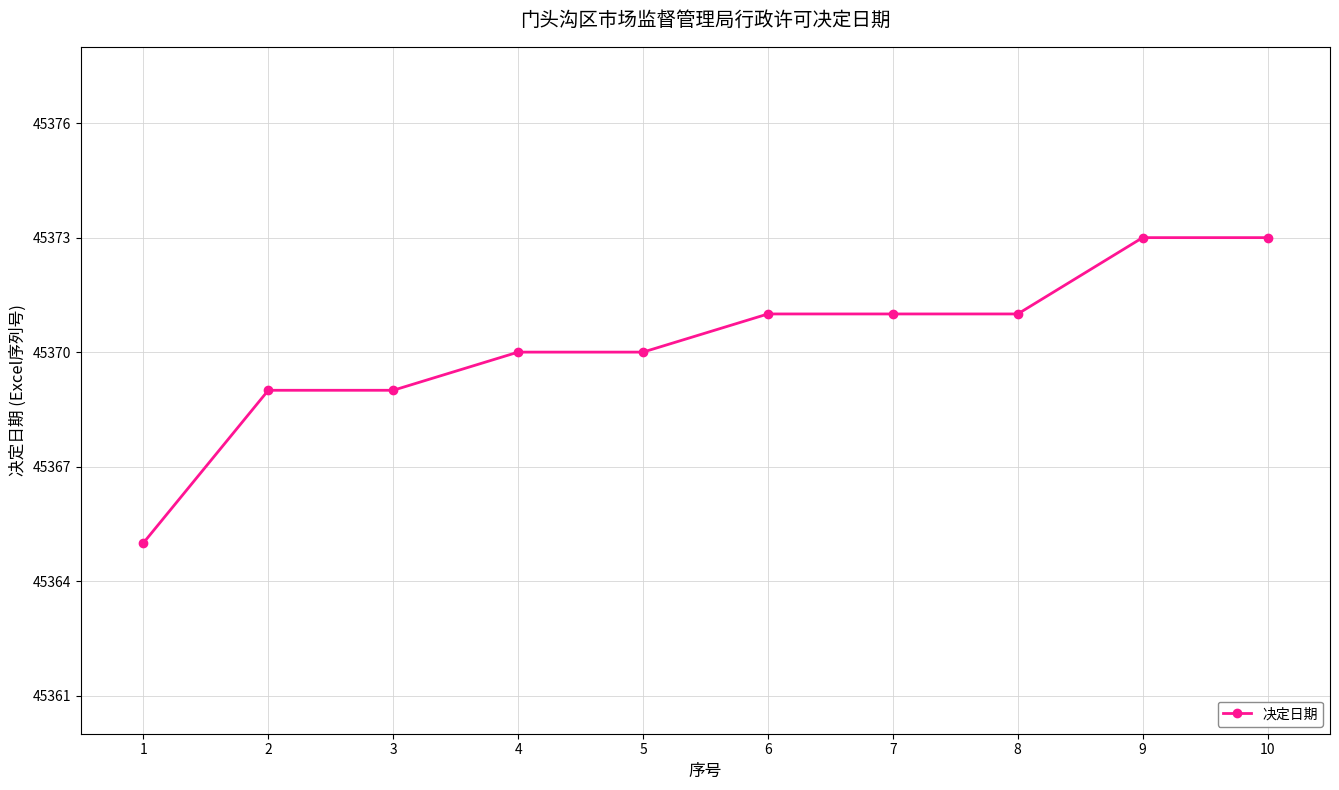

Between 3 and 10, which is larger?

10